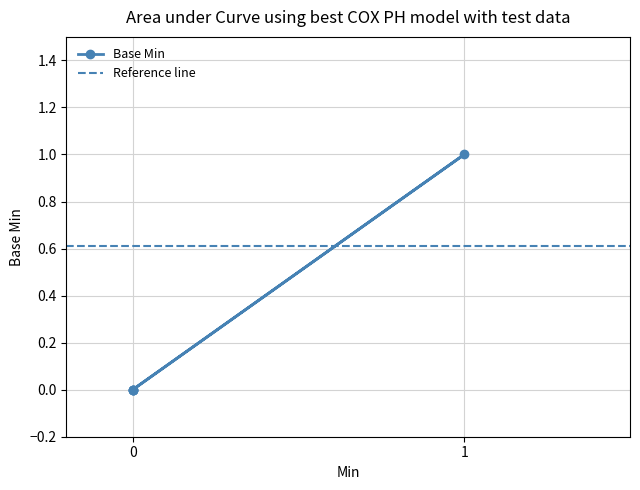

The chart shows a value of 0 at 1. True or false?

False